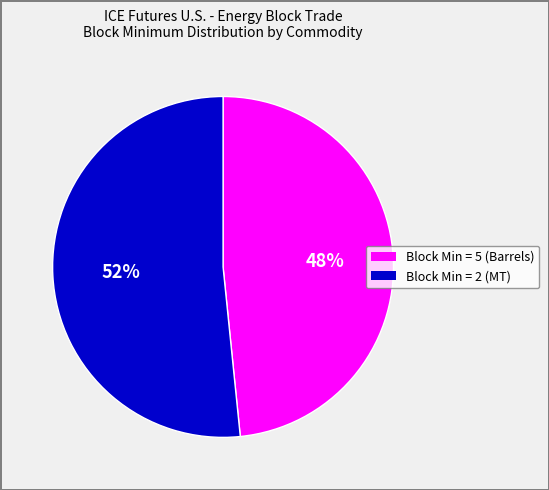

Is there a majority slice in this chart?

Yes